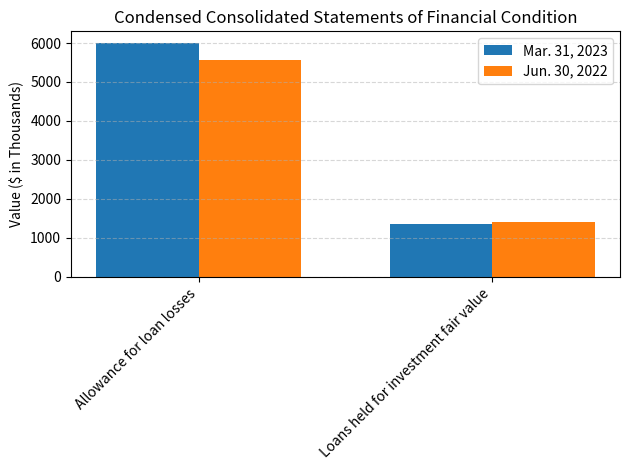

At which category does the chart reach its peak across all series?

Allowance for loan losses